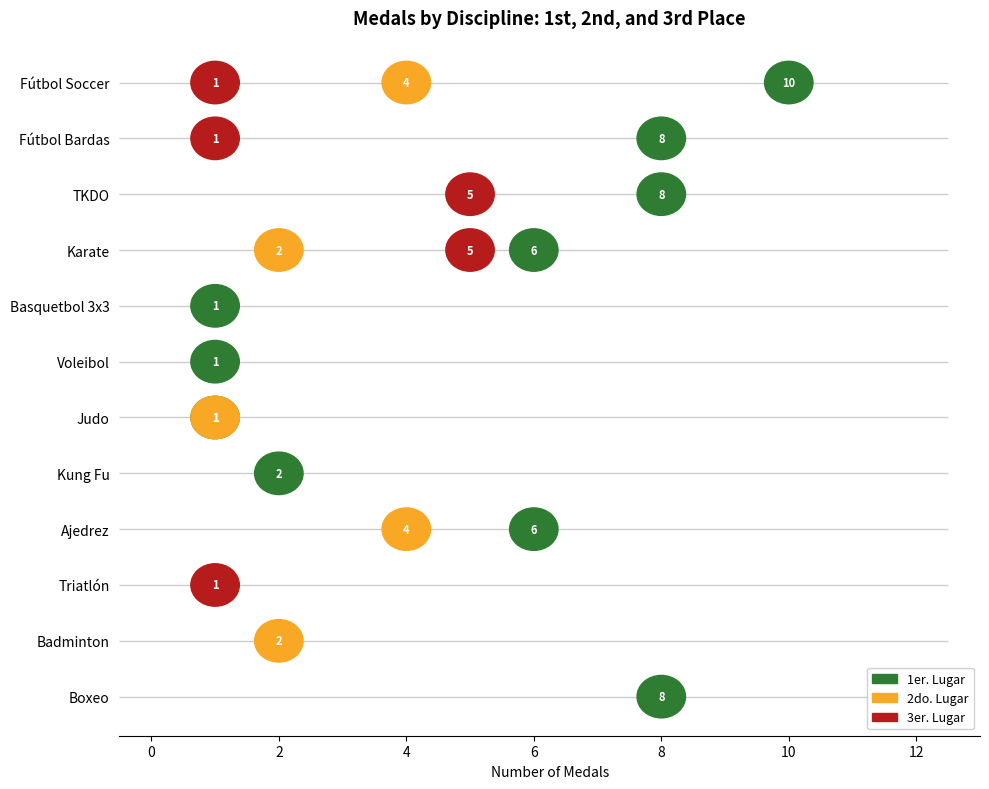

What is the maximum value shown in the chart?

10